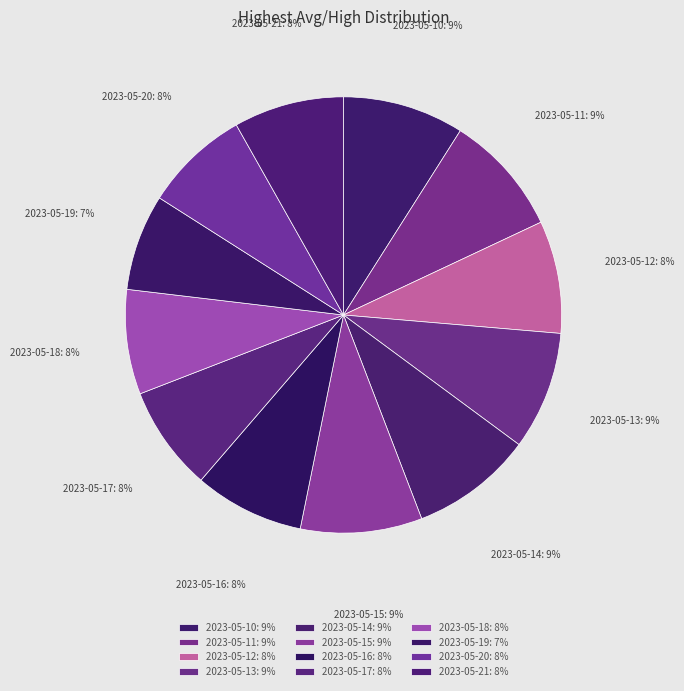

Is there a majority slice in this chart?

No